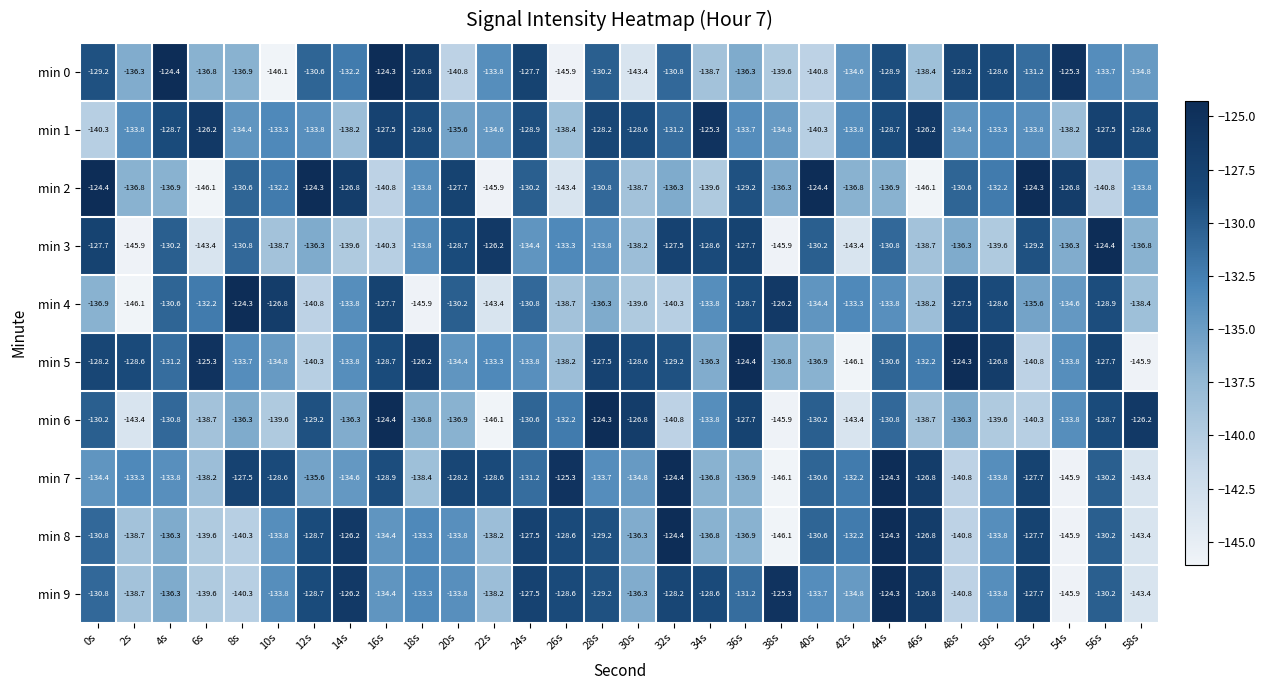

What is the spread (max minus min) of values at 4s?

12.5